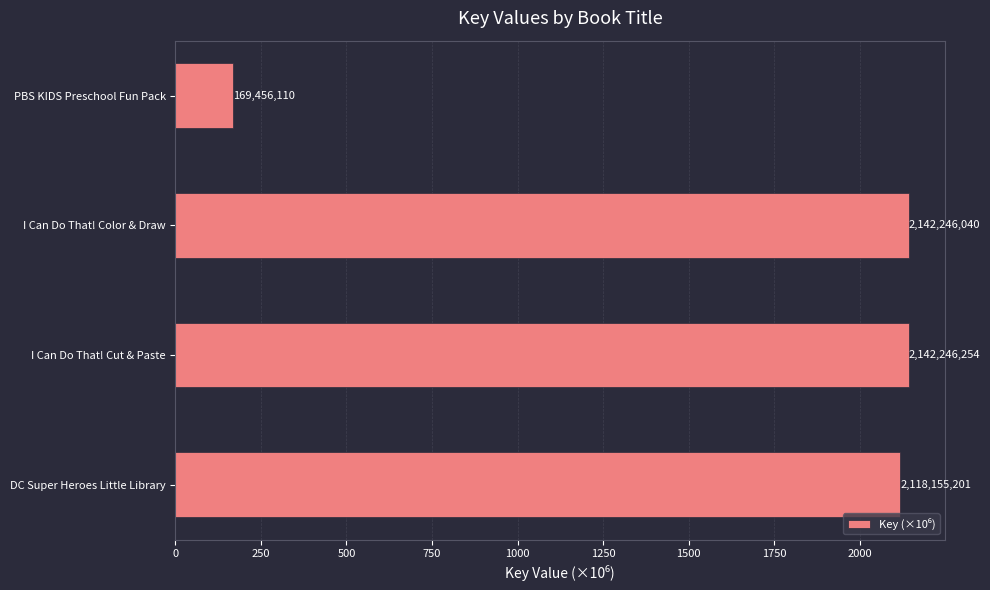

Does the chart contain any negative values?

No